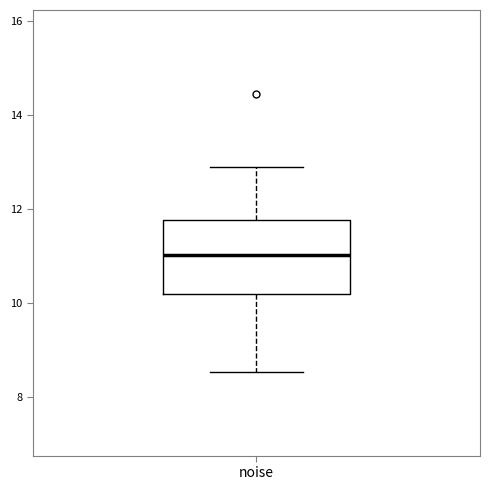

Read this box plot against the y-axis: the position of the median line, the range covered by the box, and the ends of both whiskers. The values are not printed on the chart, so give them approximately, as read against the axis.

median 11.0, box 10.2 to 11.8, whiskers 8.6 to 12.8